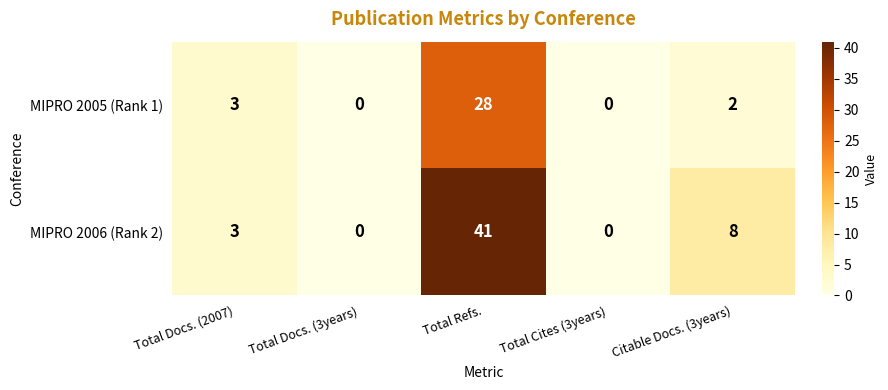

Which series has the widest spread of values?

MIPRO 2006 (Rank 2)